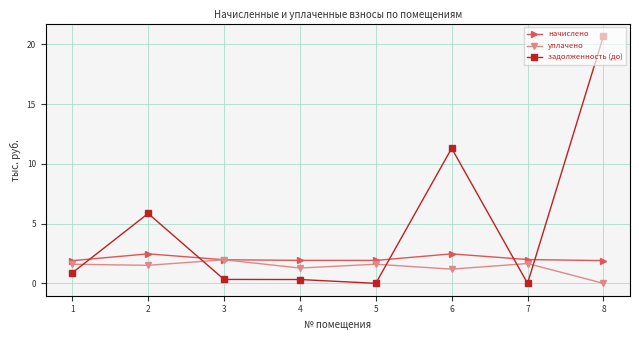

At how many categories does at least one series exceed 13?

1